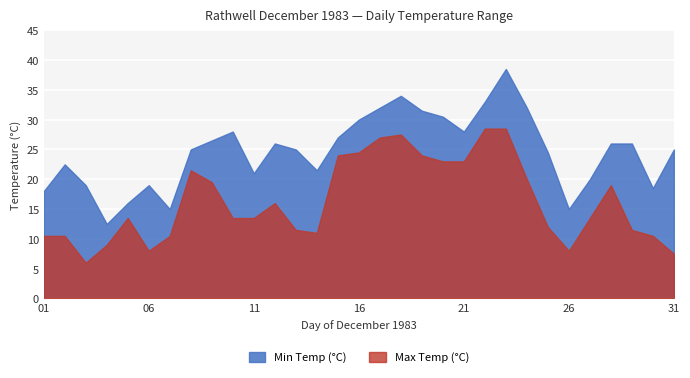

Which series has the largest total across all categories?

Min Temp (°C)